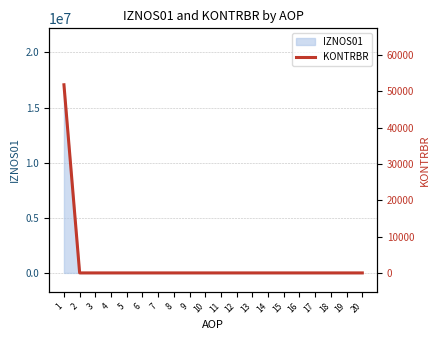

Reading left to right, what are all the values shown in this chart?

1=51797.8	2=0.0	3=0.0	4=0.0	5=0.0	6=0.0	7=0.0	8=0.0	9=0.0	10=0.0	11=0.0	12=0.0	13=0.0	14=0.0	15=0.0	16=0.0	17=0.0	18=0.0	19=0.0	20=0.0